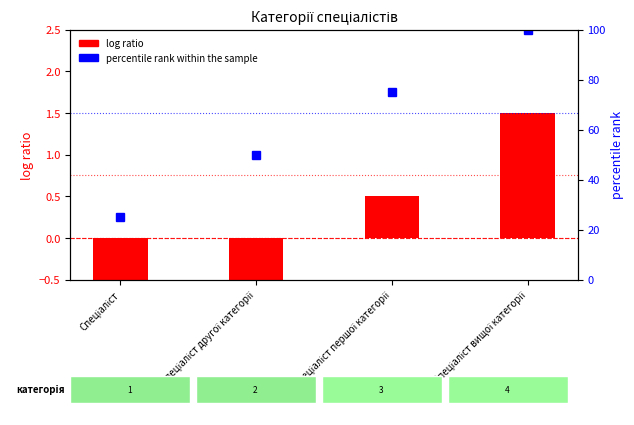

At which label does log ratio first exceed 0?

Спеціаліст першої категорії